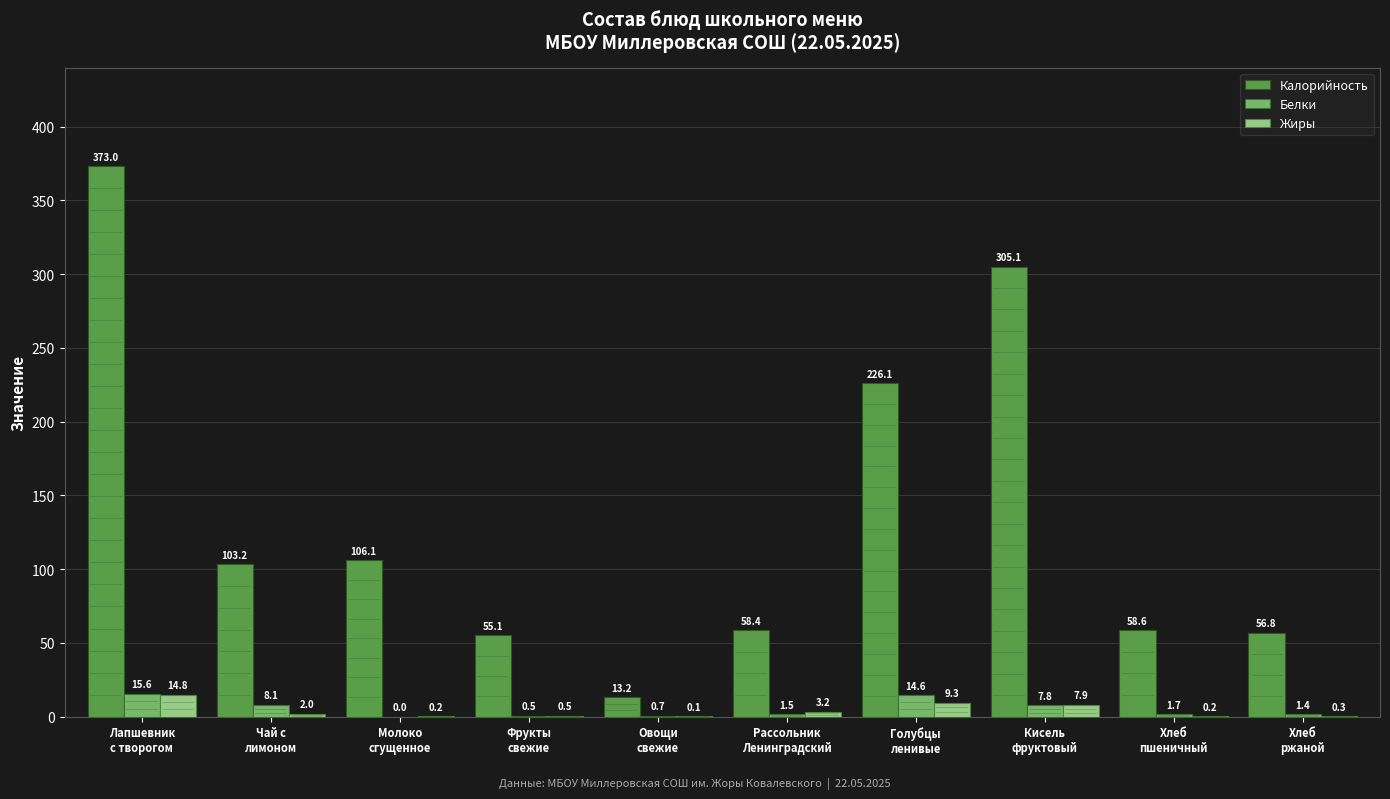

Which series has the largest total across all categories?

Калорийность